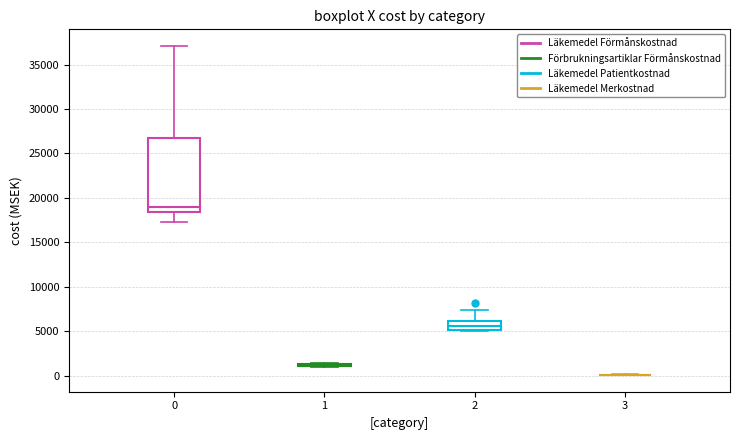

Which box is the tallest, from its lower edge to its upper edge?

0